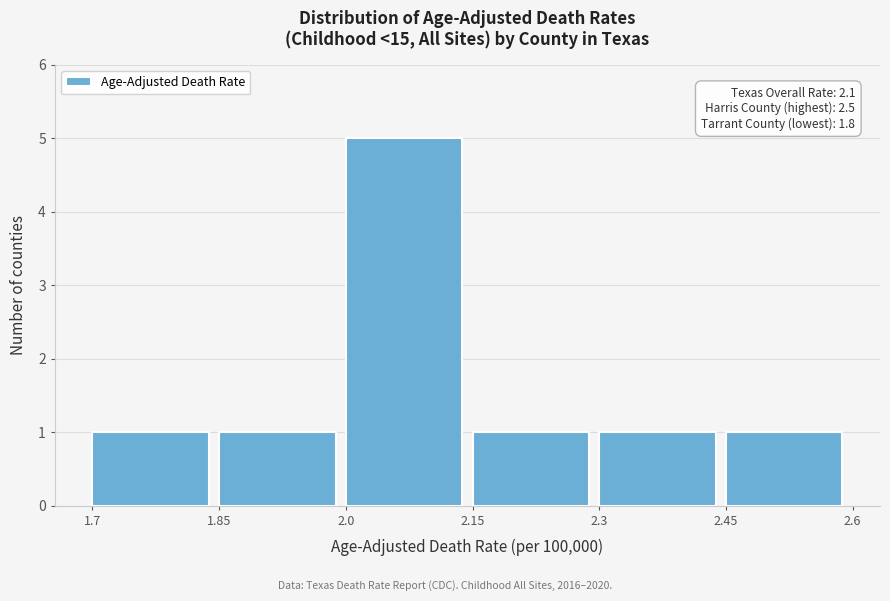

Which range on the x-axis has the tallest bar?

2.0 to 2.15